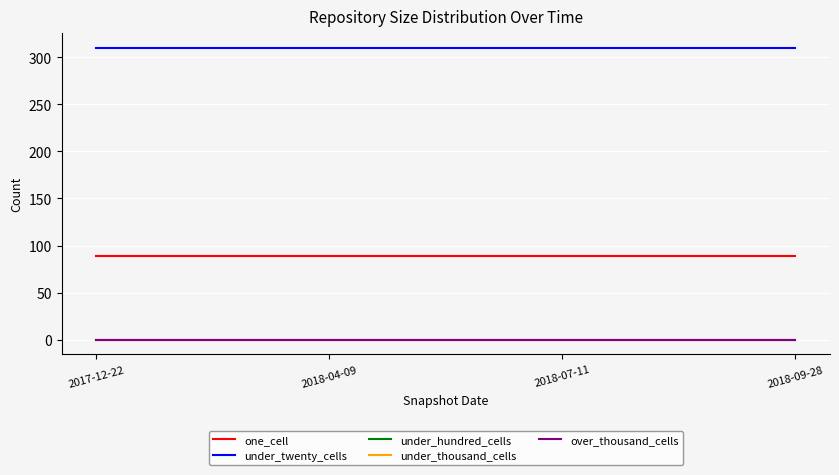

Is this an area chart (filled region under the line)?

No